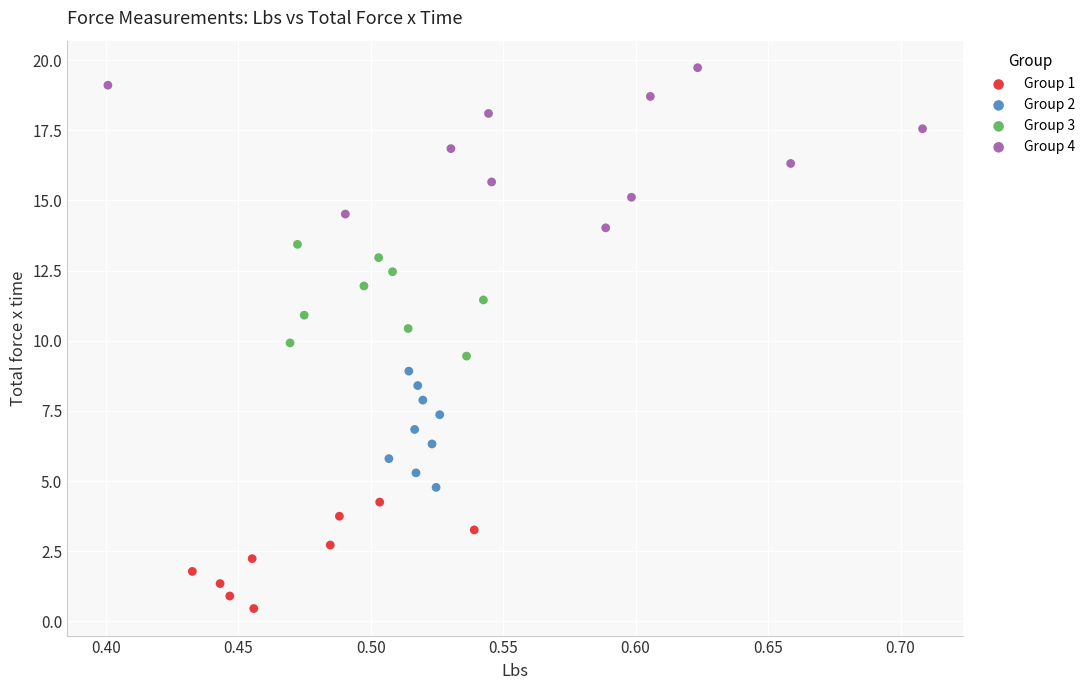

What are all the series names shown in the legend?

Group 1, Group 2, Group 3, Group 4